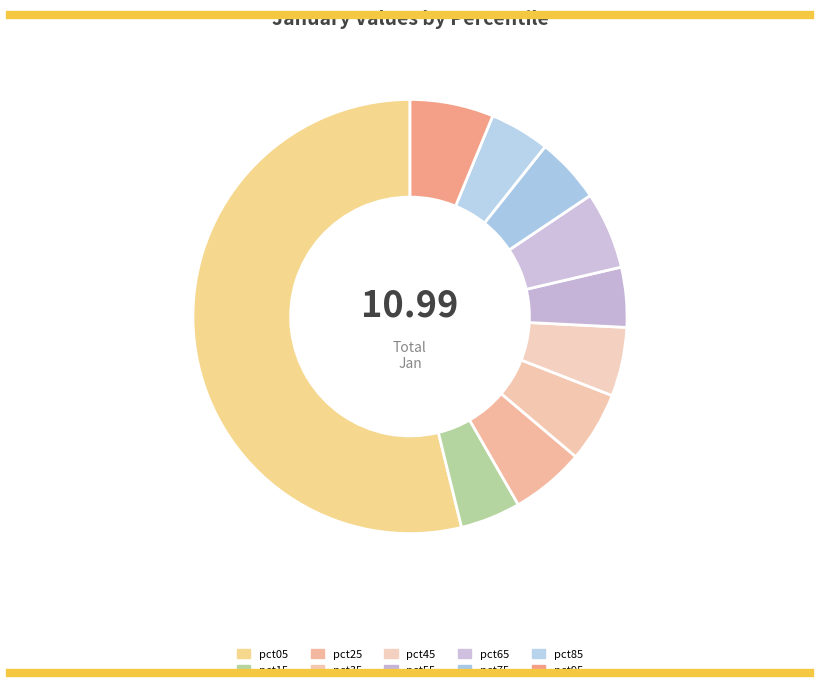

Between pct55 and pct65, which is larger?

pct65